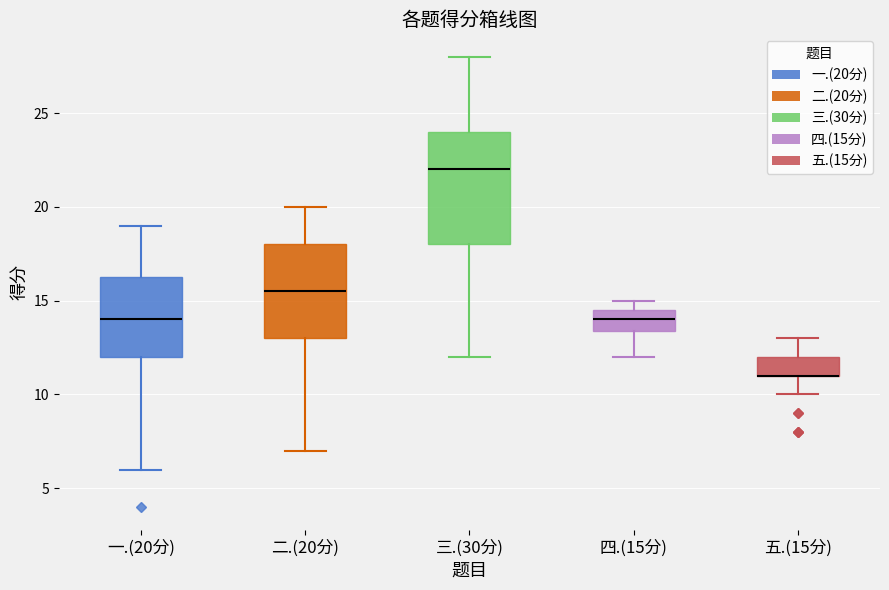

Where is the upper edge of the box for 二.(20分) on the y-axis? The values are not printed on the chart, so give them approximately, as read against the axis.

18.0